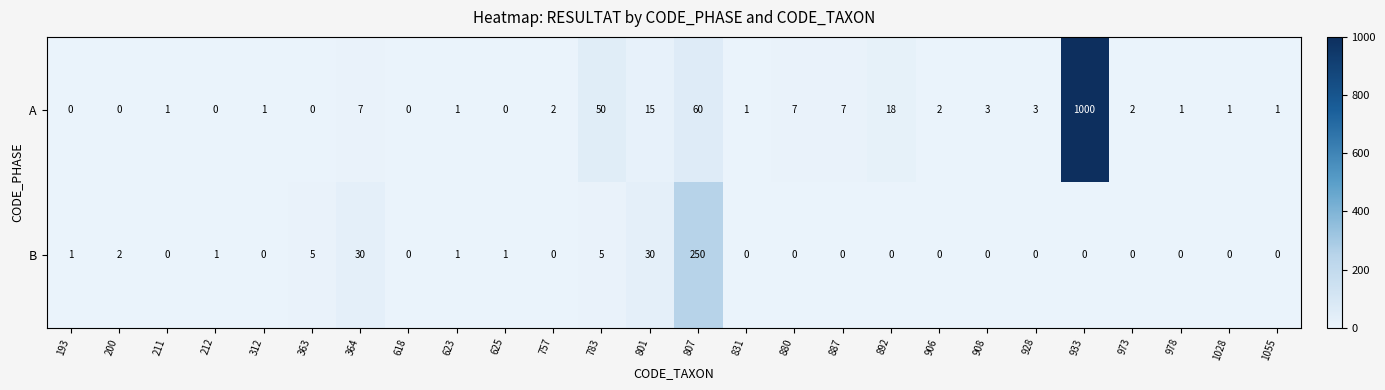

What is the total value across all series at 211?

1